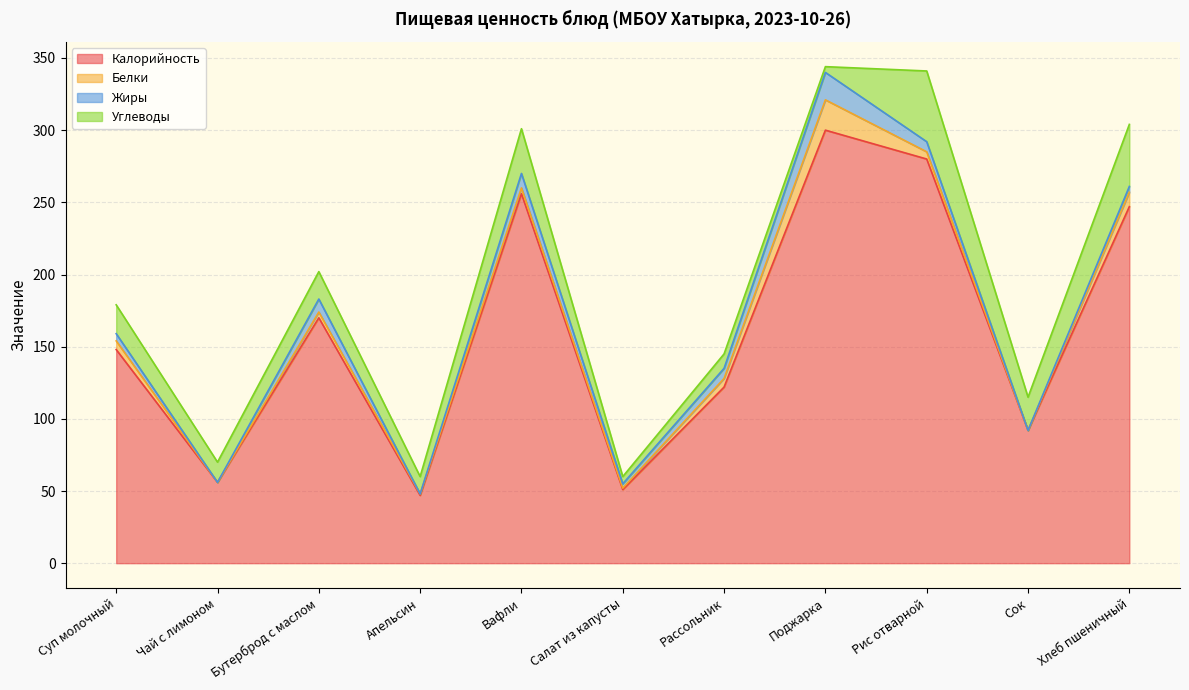

What is the label of the 8th point from the left?

Поджарка